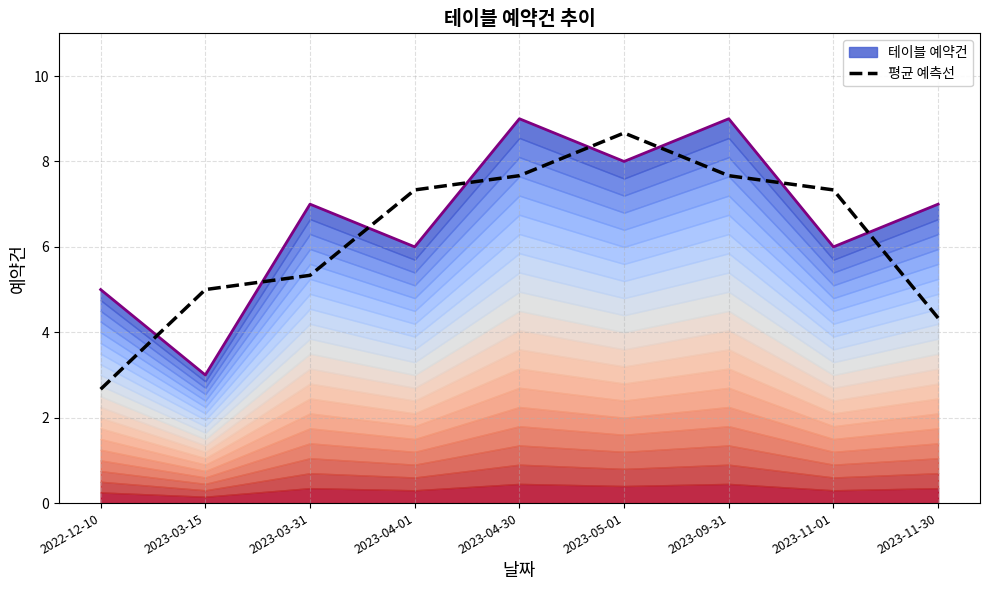

What is the difference between the maximum and minimum values?

6.0